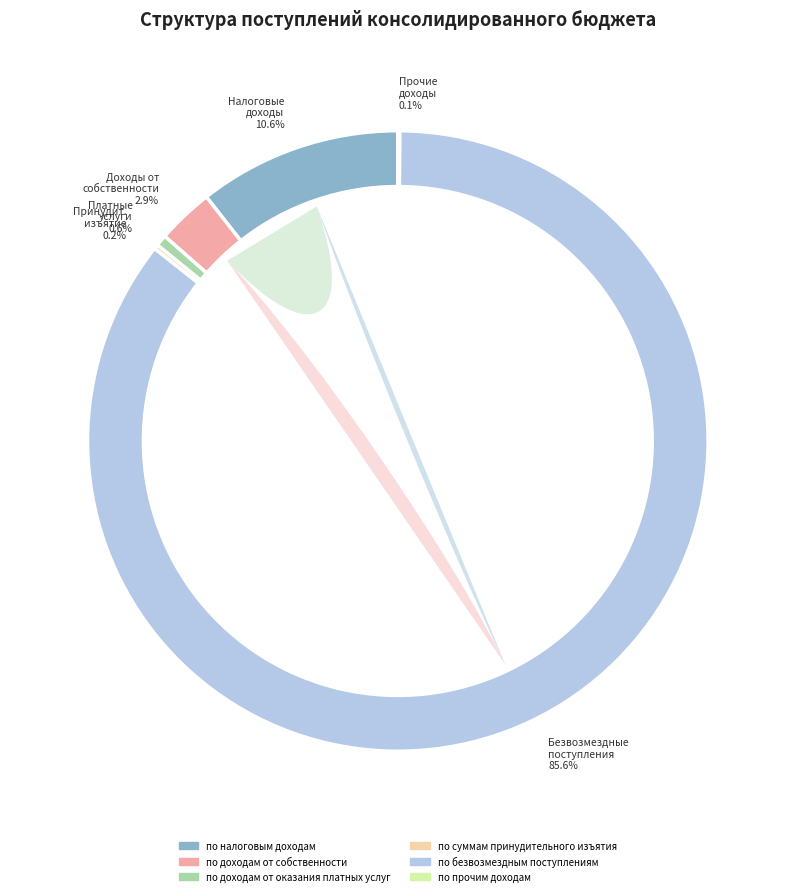

Count the number of slices in the pie.

6